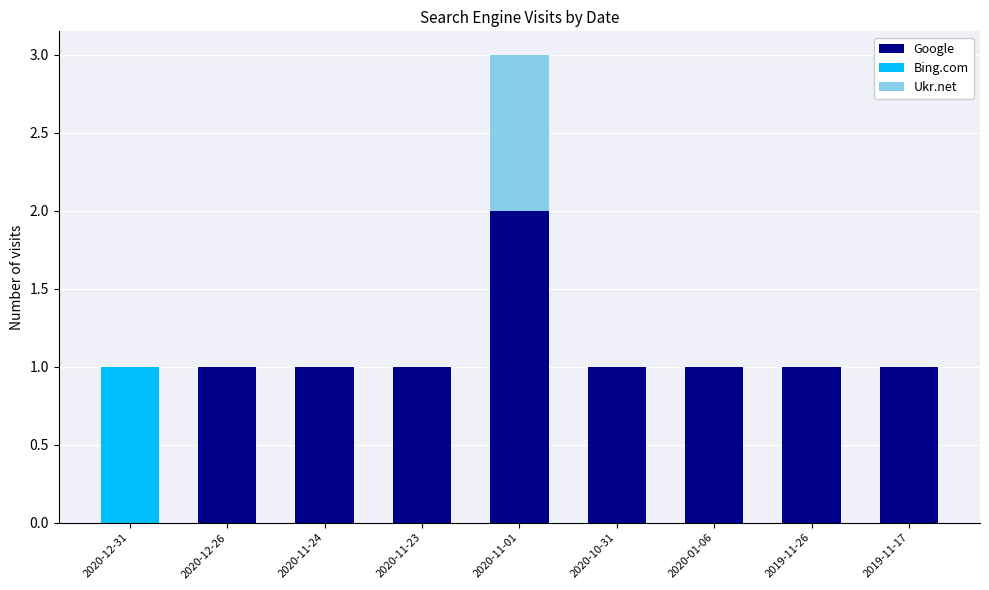

At which category is the sum across all series the highest?

2020-11-01